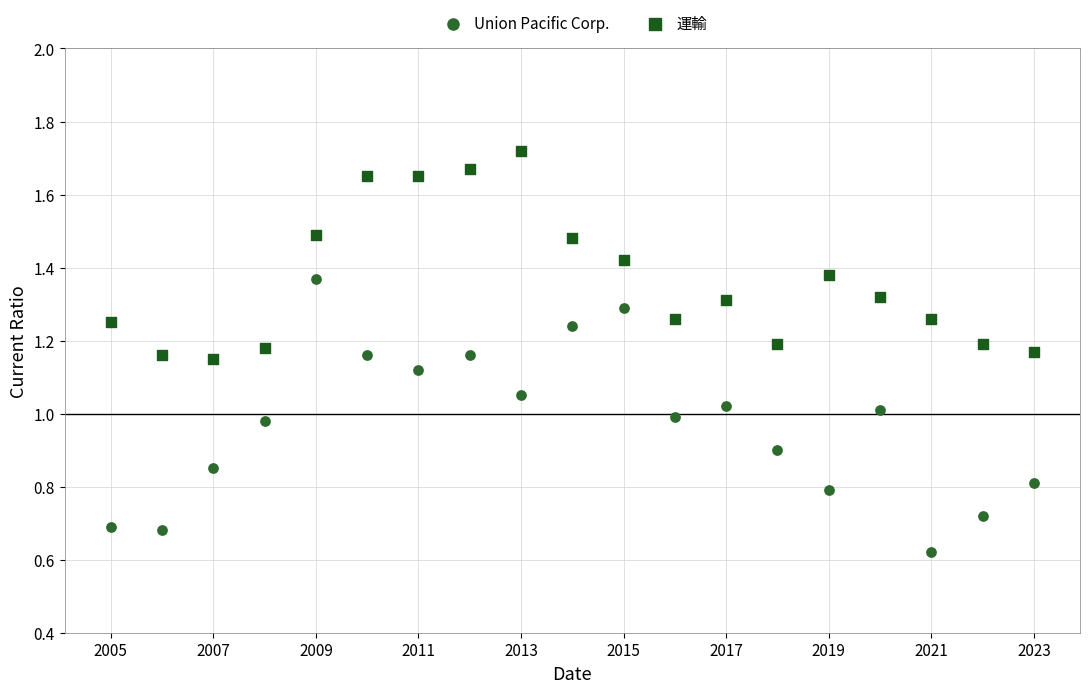

What is the X range (max minus min) for the scatter plot?

18.0